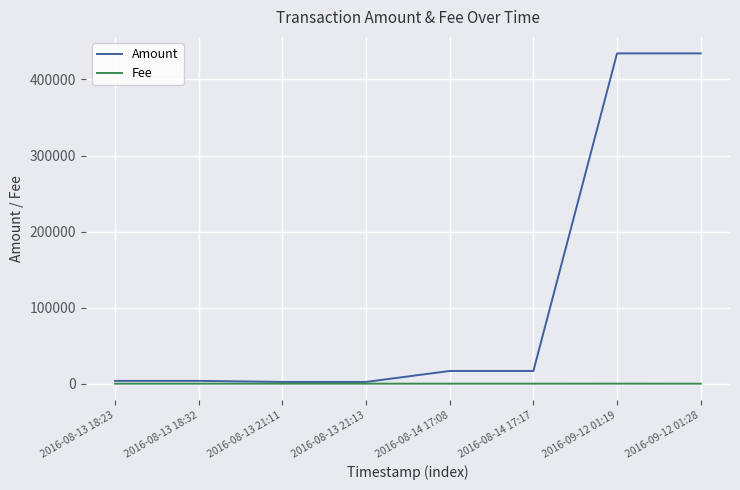

What is the approximate value of Amount at 2016-09-12 01:19?

434290